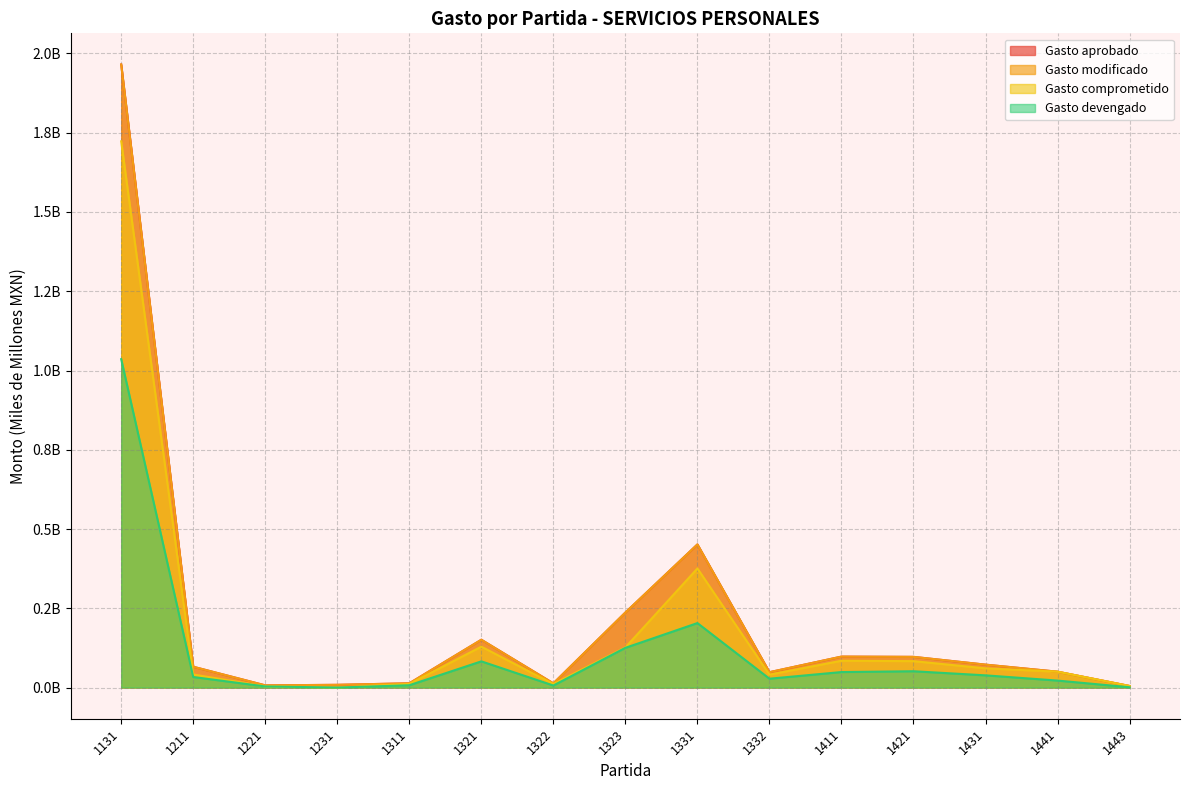

Between 1311 and 1331, which series saw the biggest shift?

Gasto aprobado